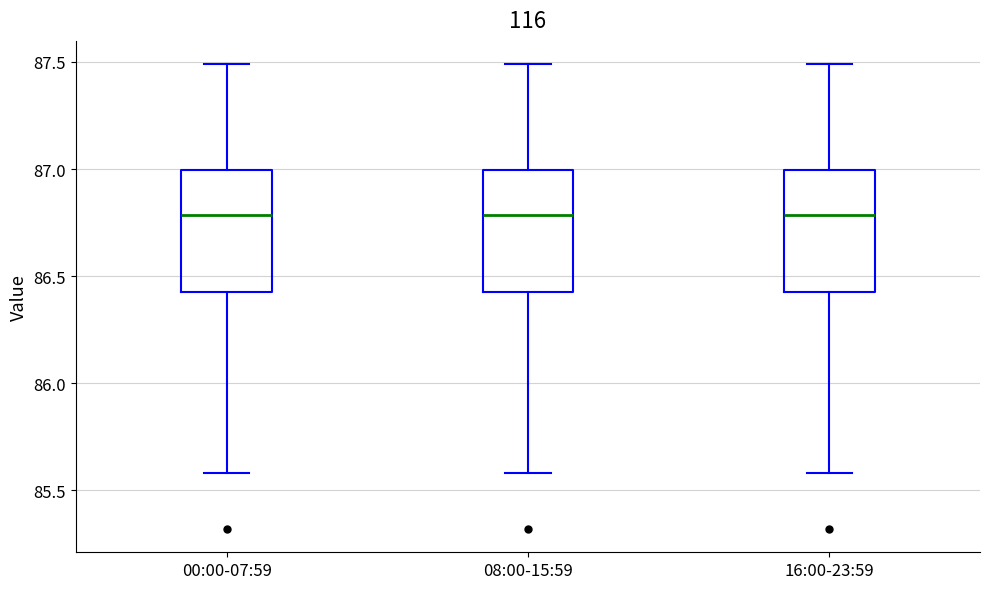

Reading left to right, read every box against the y-axis: the position of its median line, the range the box covers, and the ends of its whiskers. The values are not printed on the chart, so give them approximately, as read against the axis.

00:00-07:59: median 86.80, box 86.45 to 87.00, whiskers 85.60 to 87.50
08:00-15:59: median 86.80, box 86.45 to 87.00, whiskers 85.60 to 87.50
16:00-23:59: median 86.80, box 86.45 to 87.00, whiskers 85.60 to 87.50